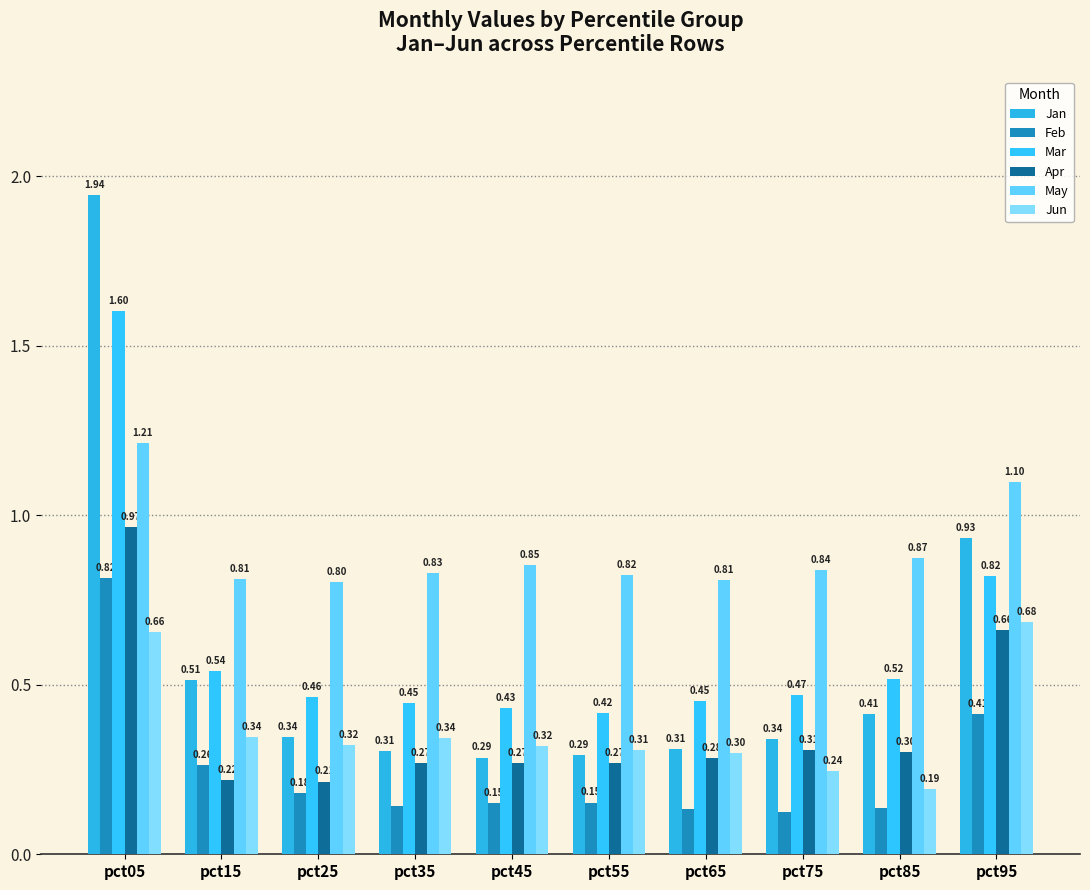

Which category has the highest value in the Feb series?

pct05